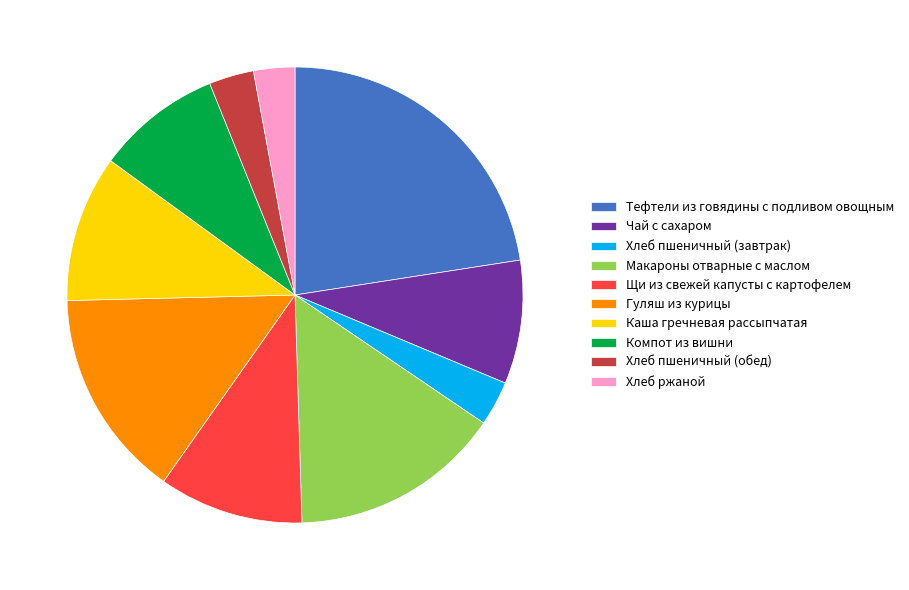

Is Хлеб пшеничный (завтрак) the majority of the pie?

No